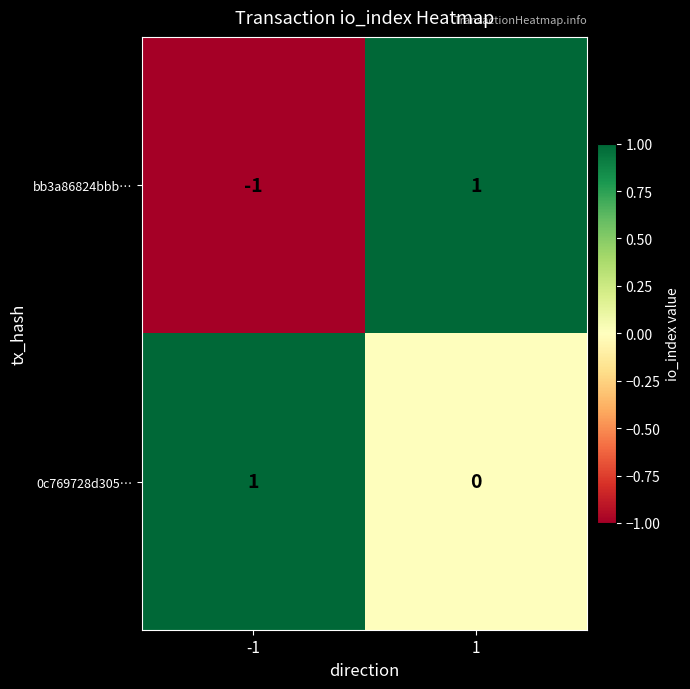

The value of bb3a86824bbb… at -1 is -1. True or false?

True